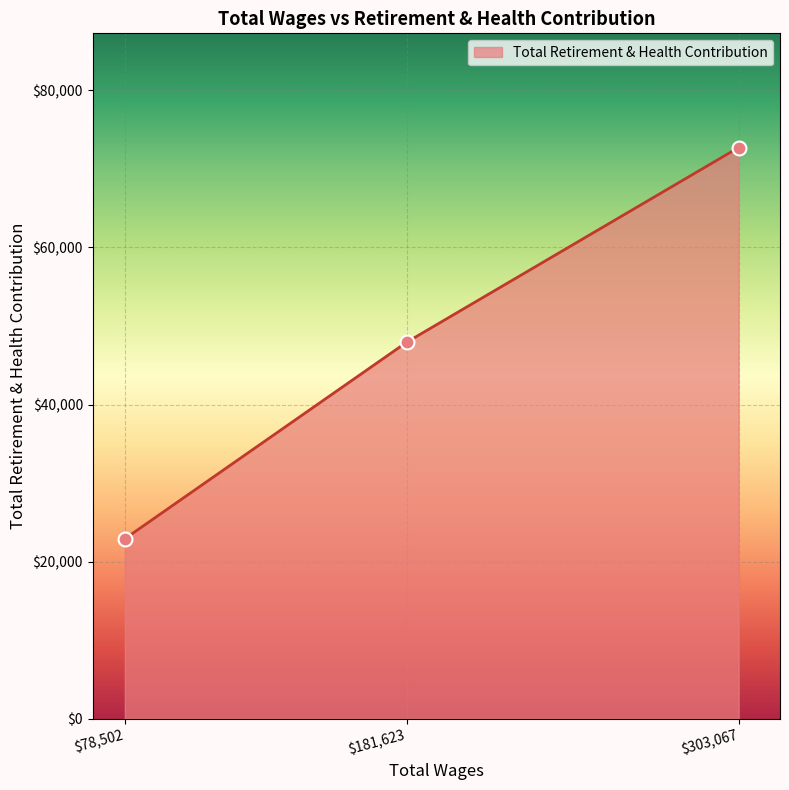

What is the difference between the maximum and minimum values?

49818